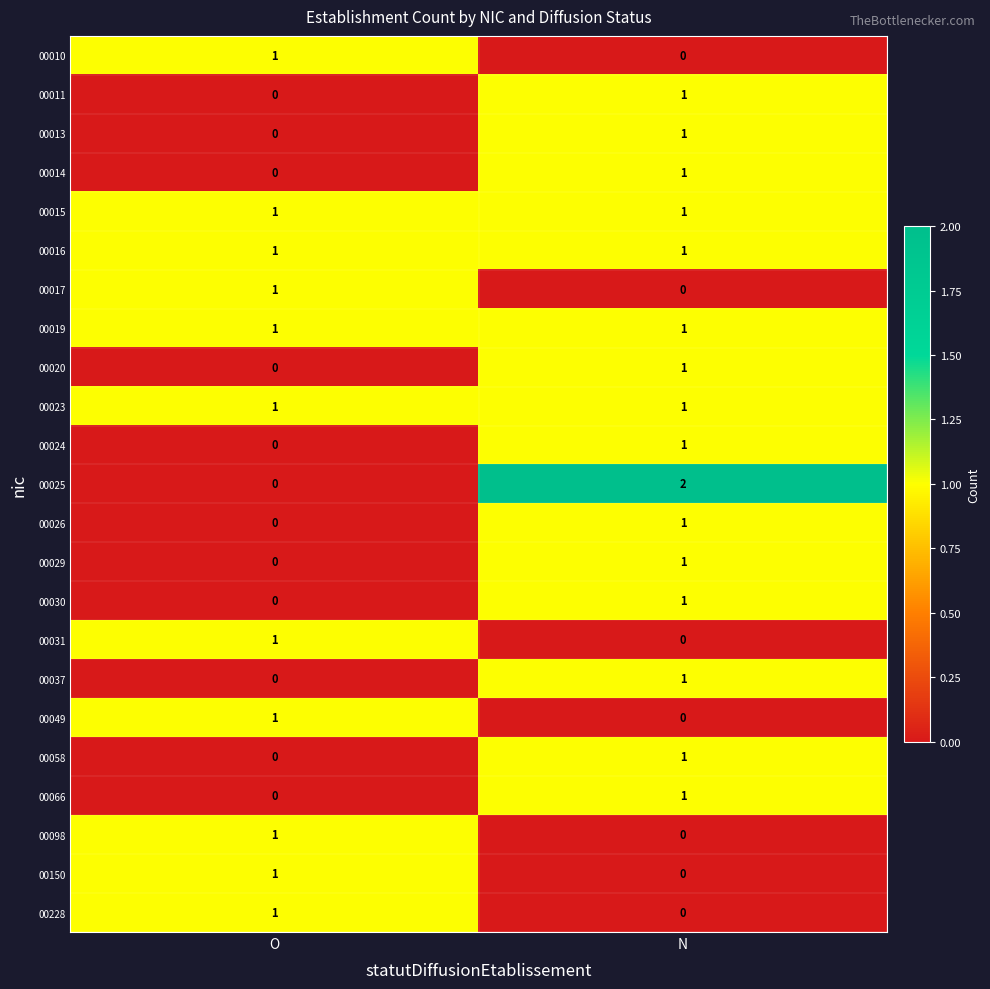

At how many categories does at least one series exceed 0?

2